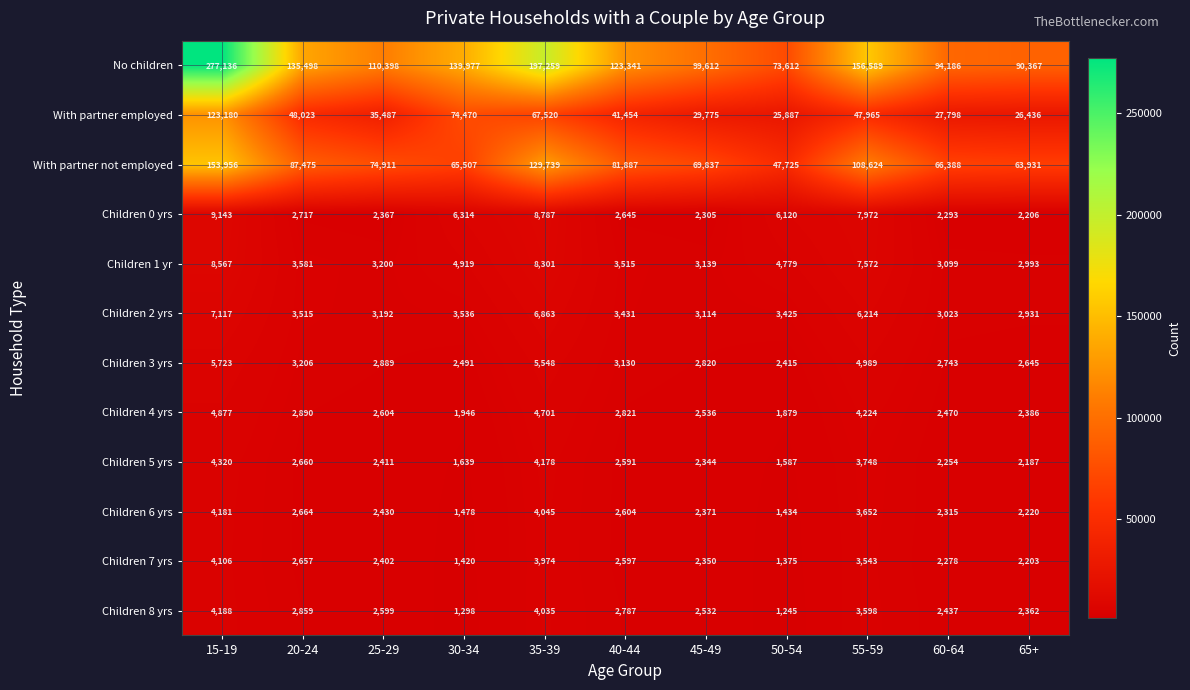

How many distinct data groups are displayed?

12